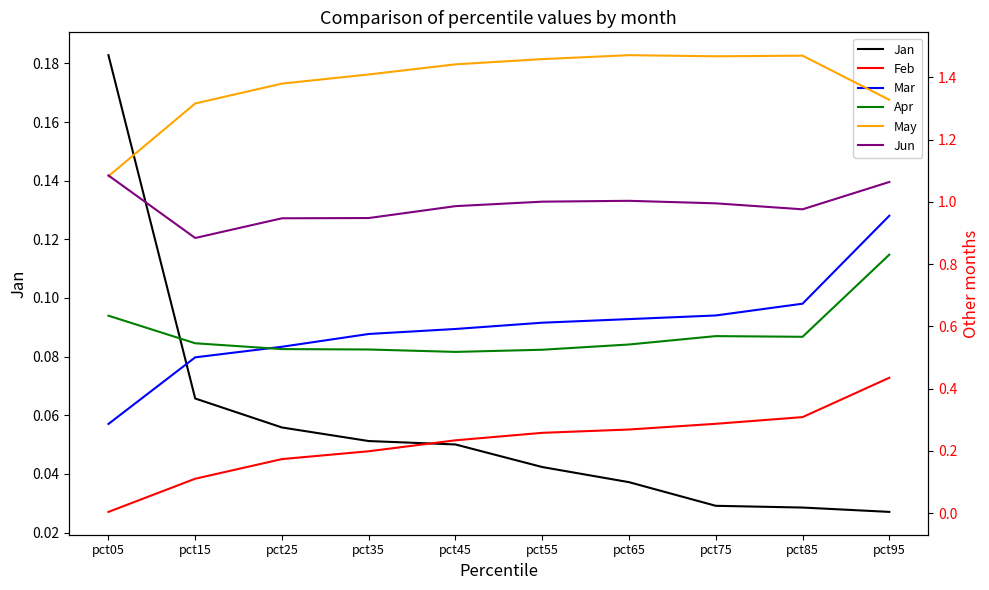

What is the maximum value for Apr?

0.8